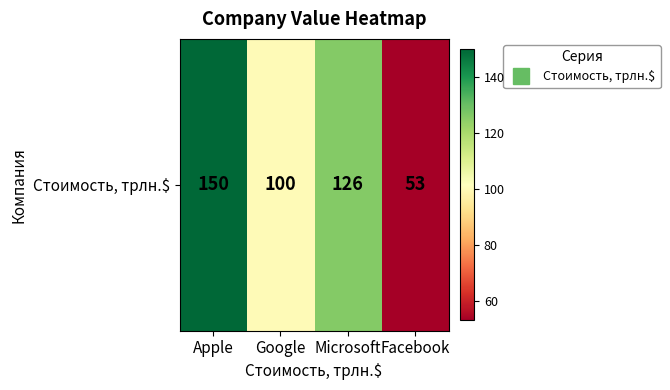

What is the difference between the maximum and minimum values?

97